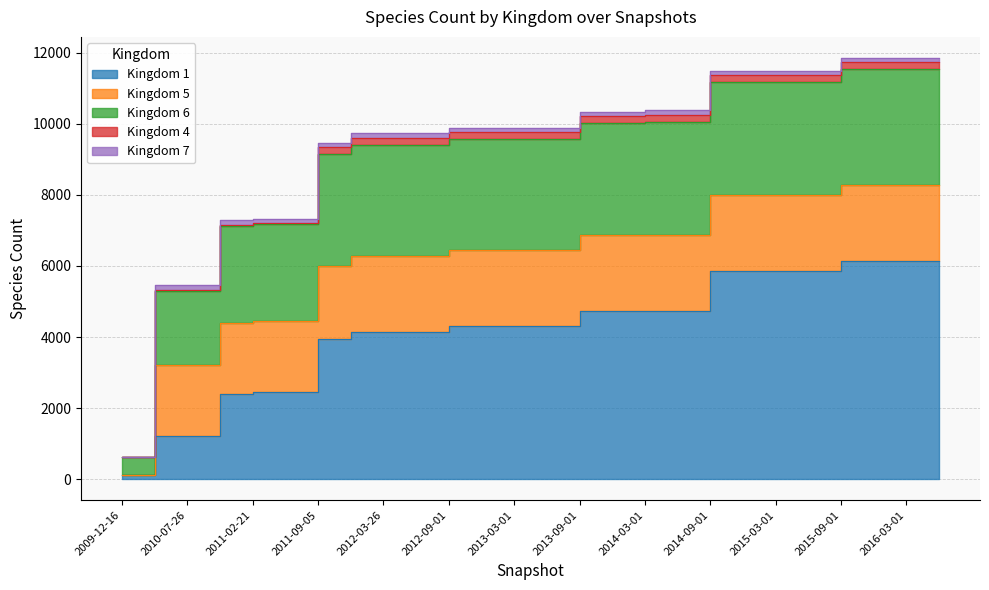

Reading left to right, transcribe all the data shown in this chart.

1: 125	1207	1207	2400	2442	2442	3957	4141	4141	4141	4306	4306	4306	4306	4745	4745	4745	4745	5868	5868	5868	5868	6145	6145	6145	6145
5: 0	2002	2002	2002	2002	2002	2048	2131	2131	2131	2131	2131	2131	2131	2131	2131	2131	2131	2131	2131	2131	2131	2131	2131	2131	2131
6: 508	2091	2091	2727	2727	2727	3135	3136	3136	3136	3136	3136	3136	3136	3136	3136	3179	3179	3179	3179	3179	3179	3256	3256	3256	3256
4: 0	28	28	28	28	28	195	195	195	195	195	195	195	195	195	195	195	195	195	195	195	195	195	195	195	195
7: 0	125	125	125	125	125	128	128	128	128	128	128	128	128	128	128	128	128	128	128	128	128	128	128	128	128